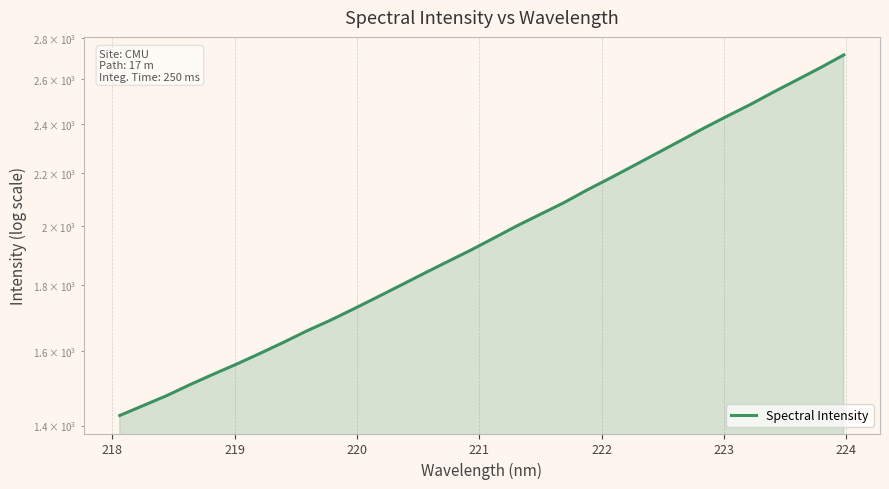

What is the sum of all values?

63492.1